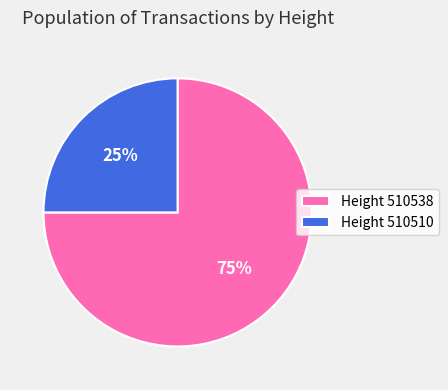

What is the majority slice?

Height 510538